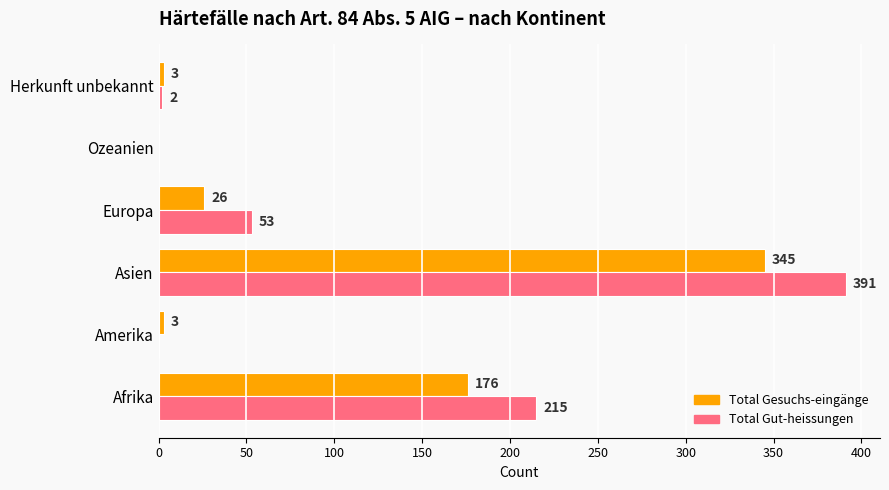

What is the highest value of the Total Gesuchs-eingänge series?

345